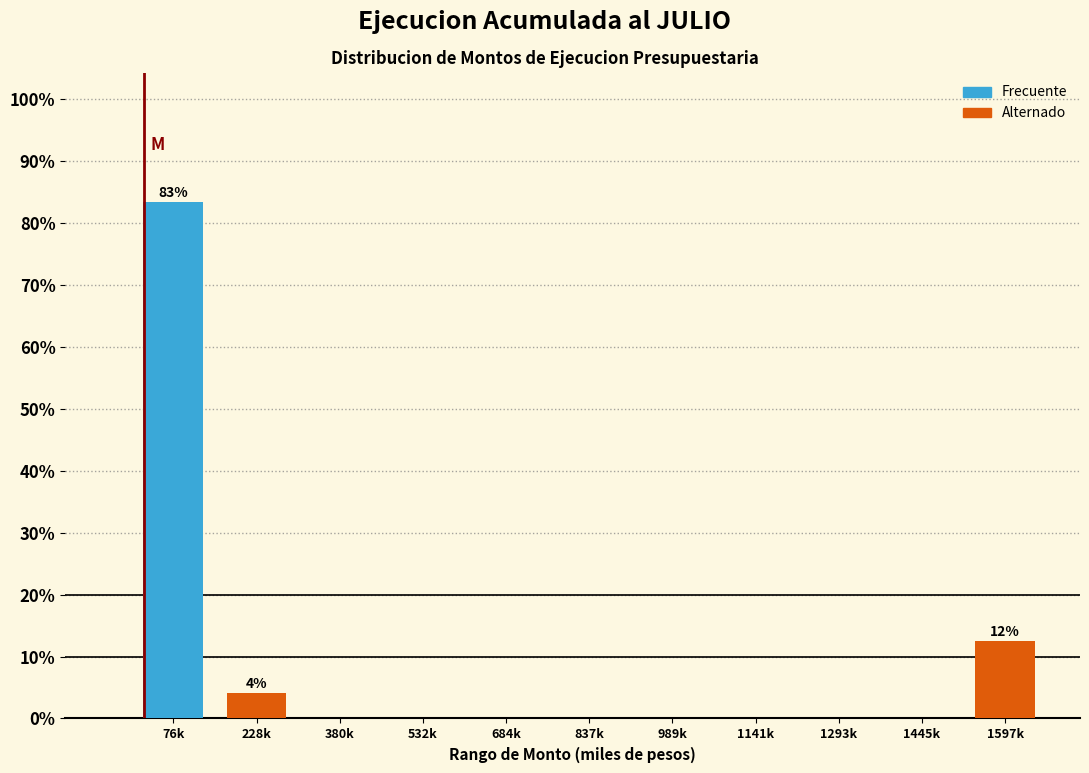

Reading right to left, extract all data points from this chart.

1597k=12.5	1445k=0.0	1293k=0.0	1141k=0.0	989k=0.0	837k=0.0	684k=0.0	532k=0.0	380k=0.0	228k=4.2	76k=83.3